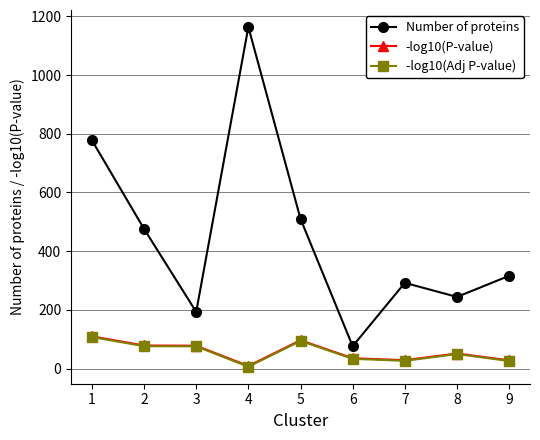

What are all the series names shown in the legend?

Number of proteins, -log10(P-value), -log10(Adj P-value)